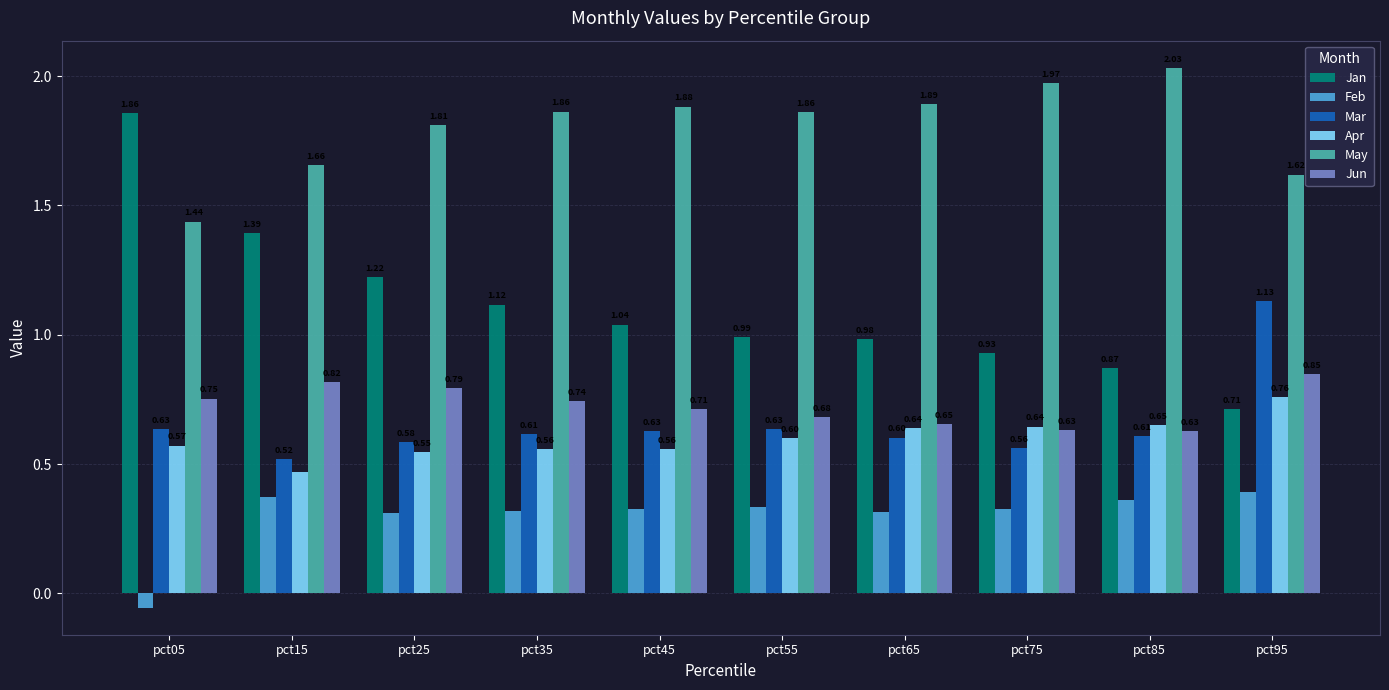

What is the total value across all series at pct45?

5.1